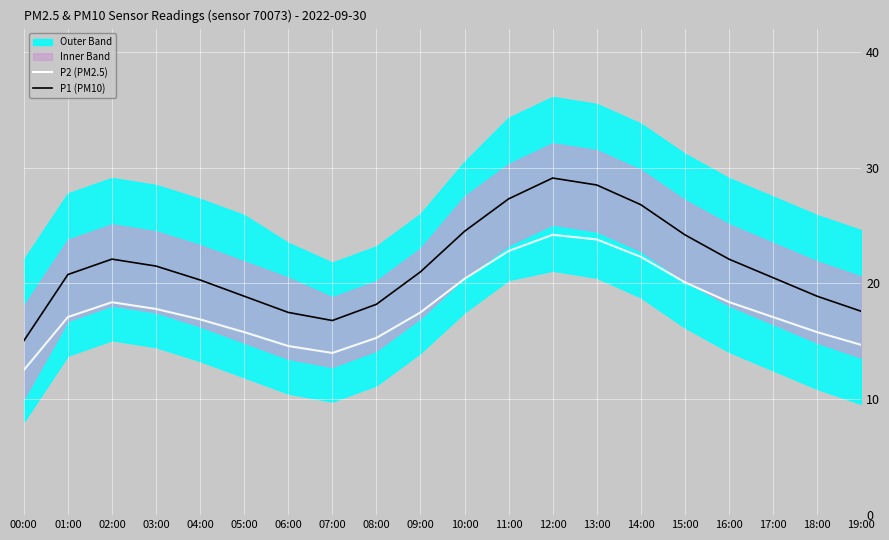

Where is the first local maximum for P2 (PM2.5)?

02:00